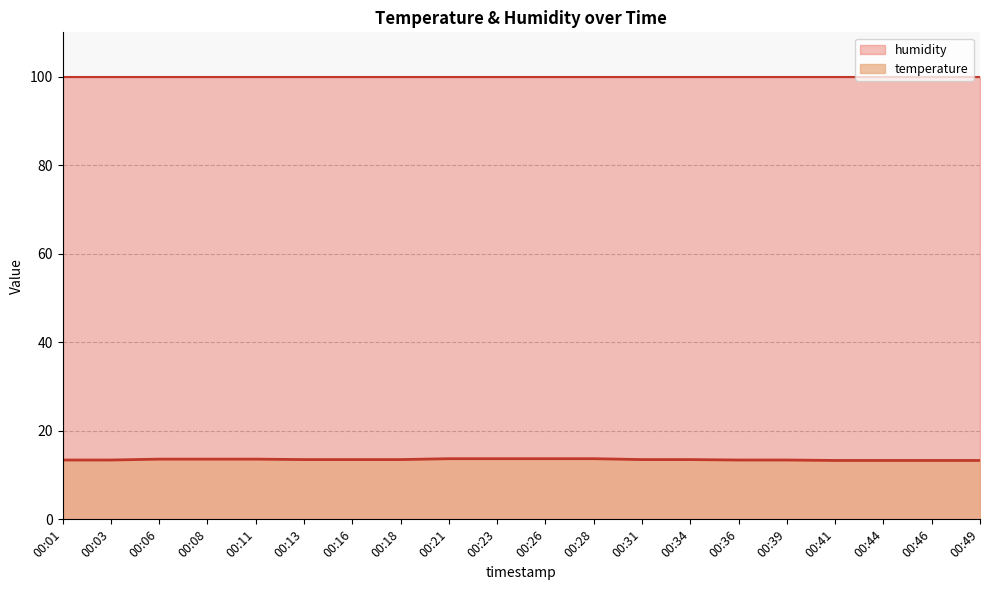

How many lines are shown in the chart?

2